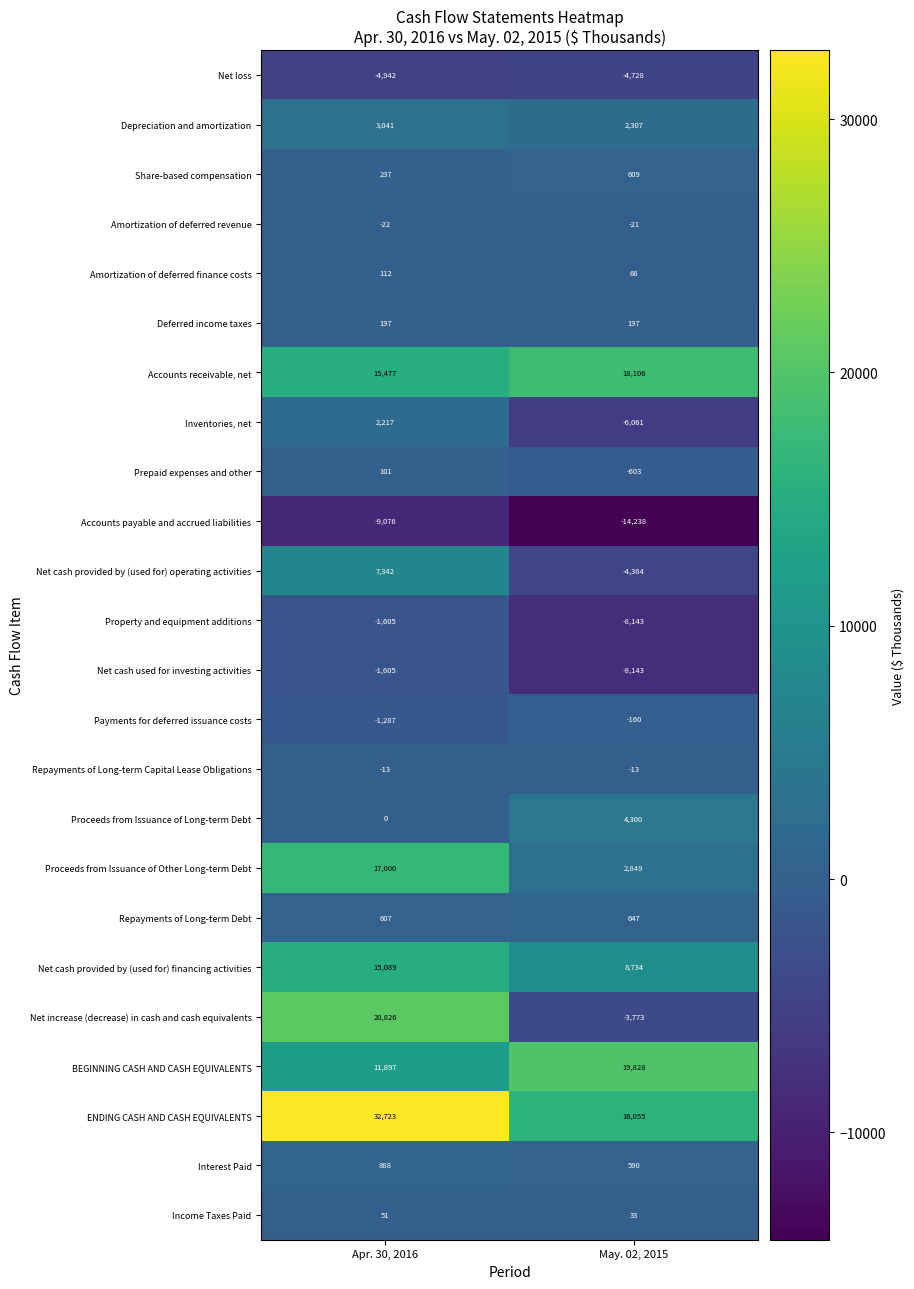

What is the sum of the Repayments of Long-term Capital Lease Obligations values at Apr. 30, 2016 and May. 02, 2015?

-26